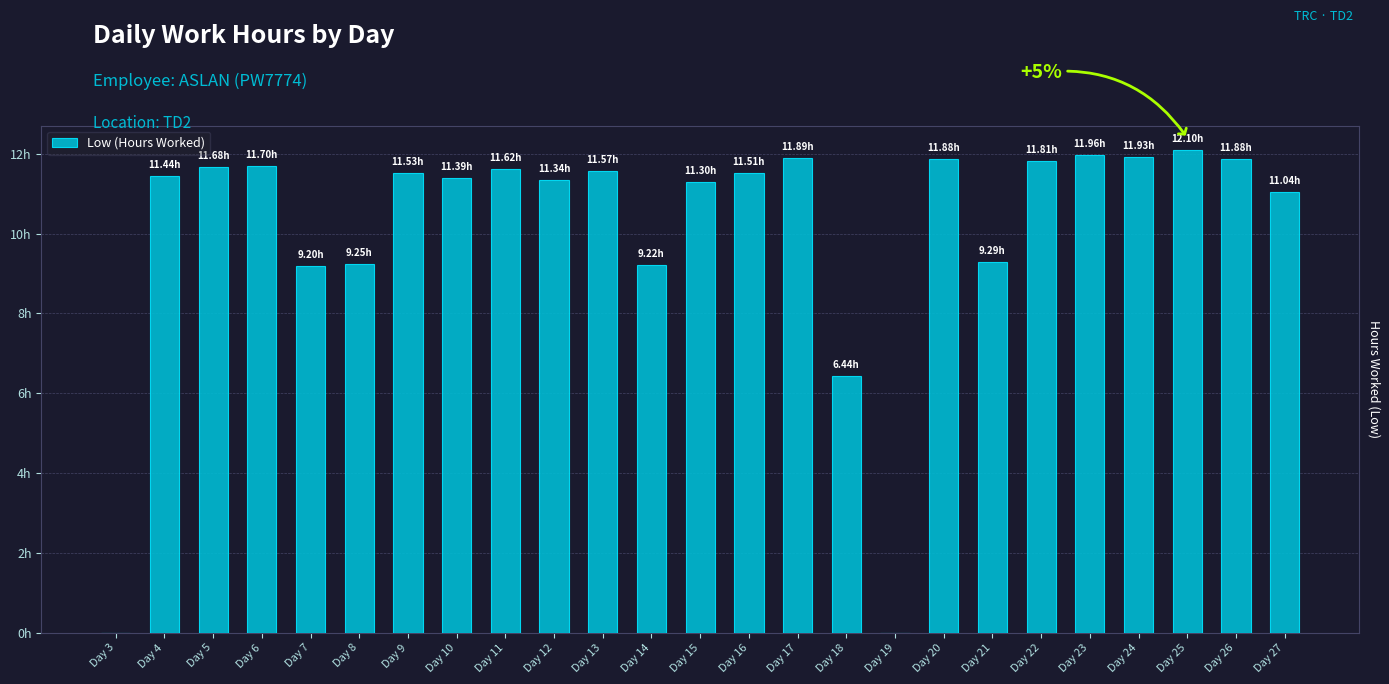

What is the maximum value shown in the chart?

12.1